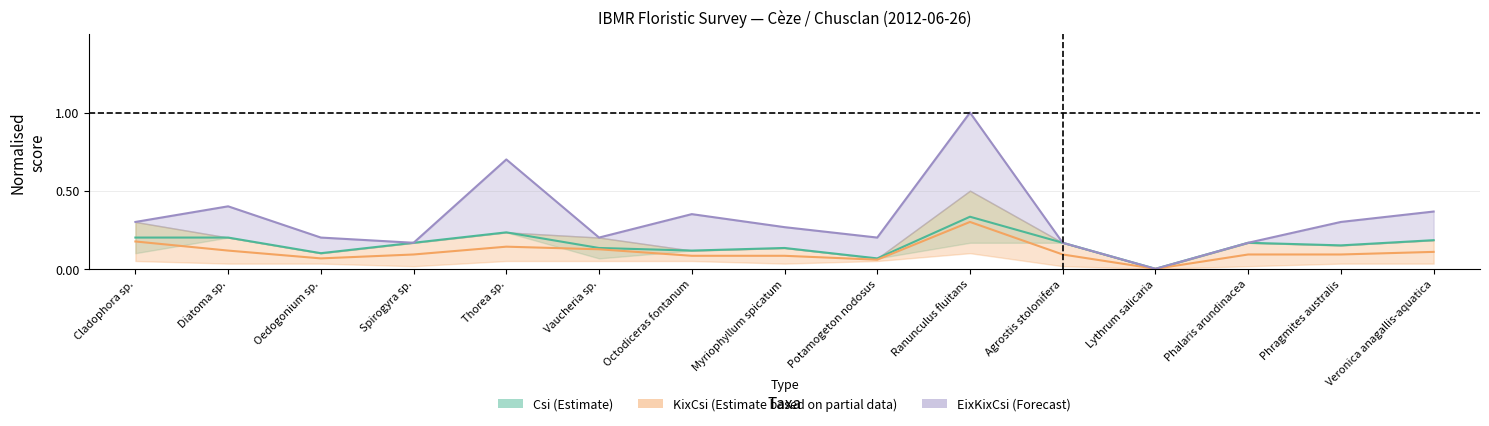

Between Vaucheria sp. and Ranunculus fluitans, which is larger?

Ranunculus fluitans